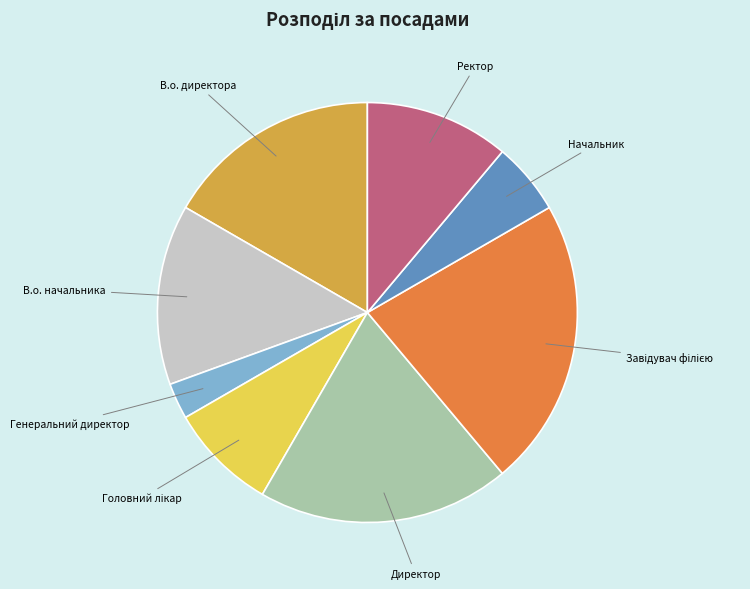

Do Начальник and В.о. начальника together represent more than half of the pie?

No